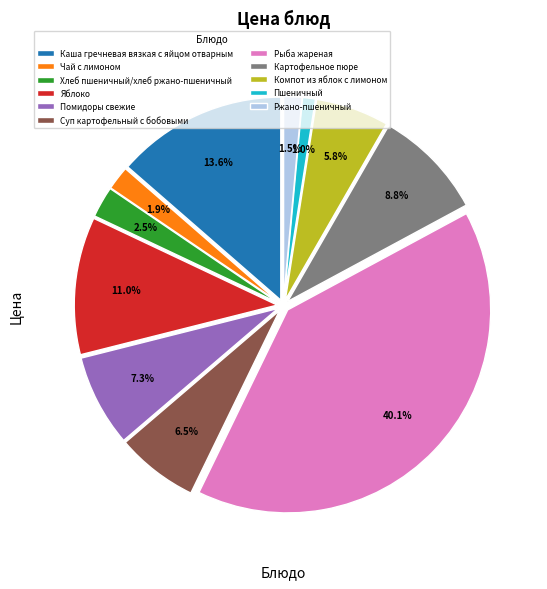

What is the ratio of the value at Каша гречневая вязкая с яйцом отварным to the value at Суп картофельный с бобовыми?

2.1